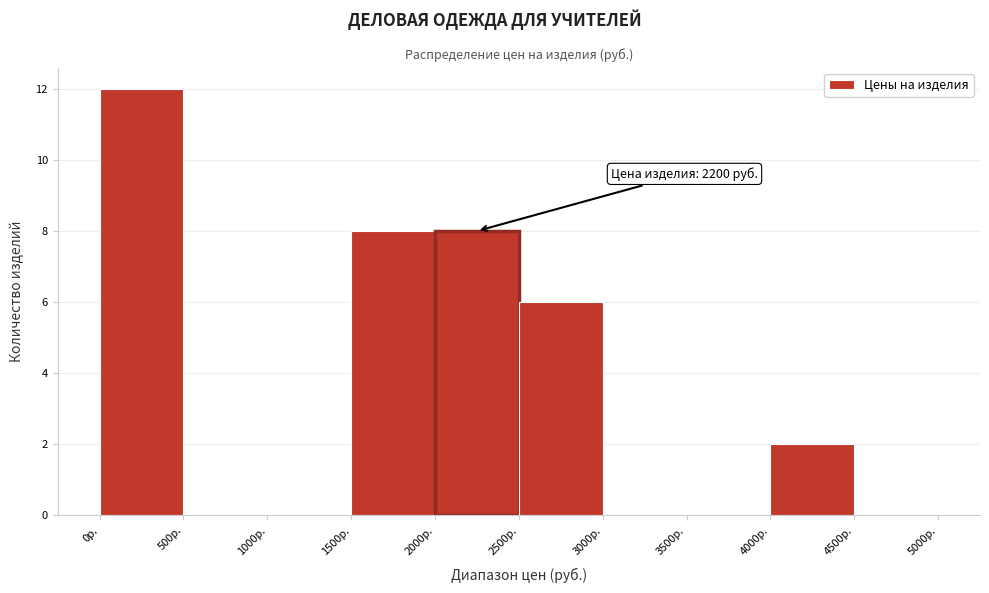

Over which range of the x-axis is the bar tallest?

0 to 500